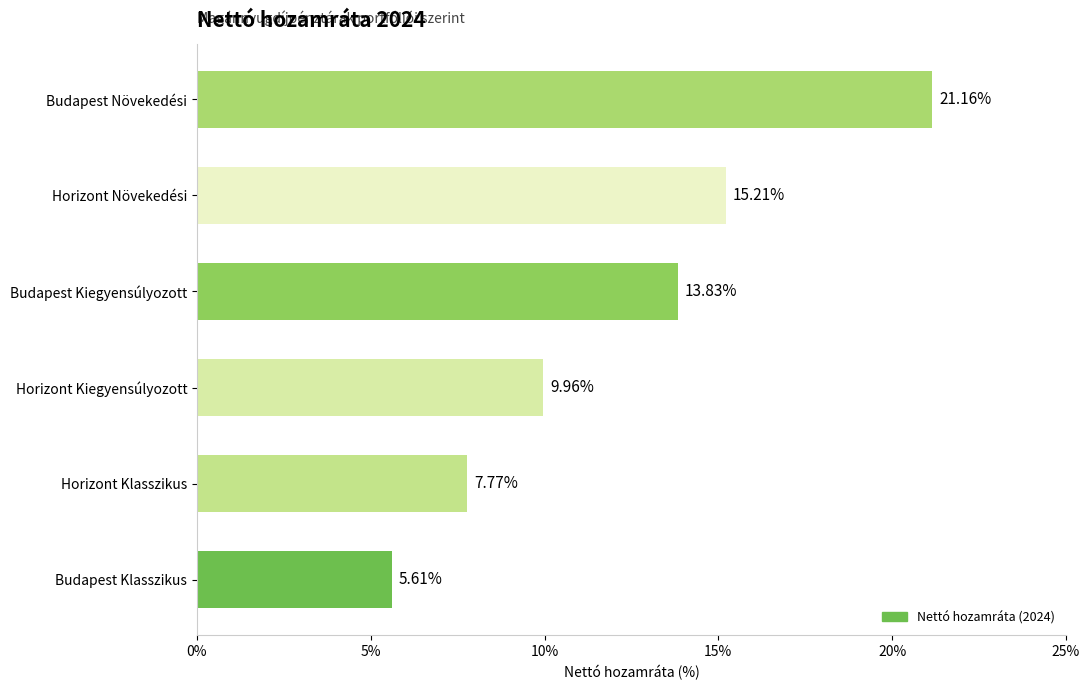

How many bars are there in total?

6